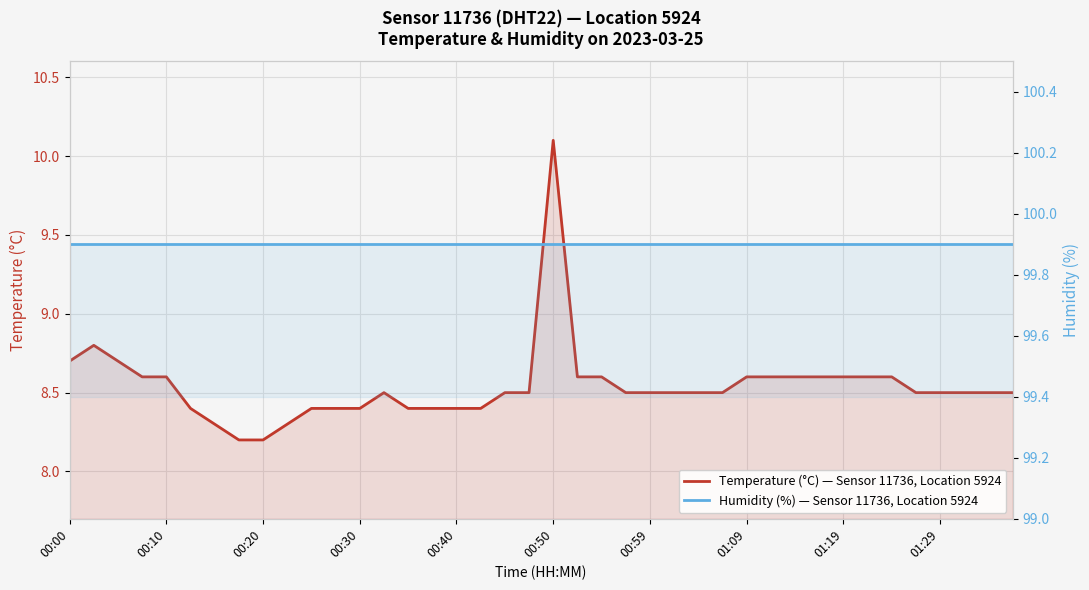

Is it true that Temperature (°C) — Sensor 11736, Location 5924 equals 14.1 at 00:40?

False